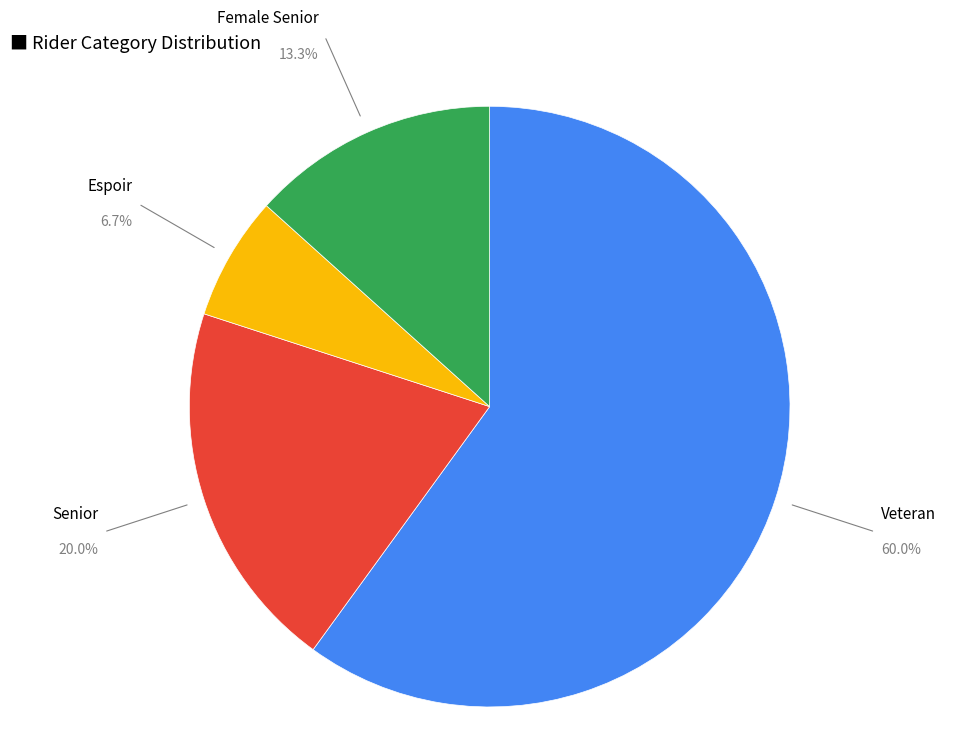

What is the ratio of the value at Senior to the value at Espoir?

3.0